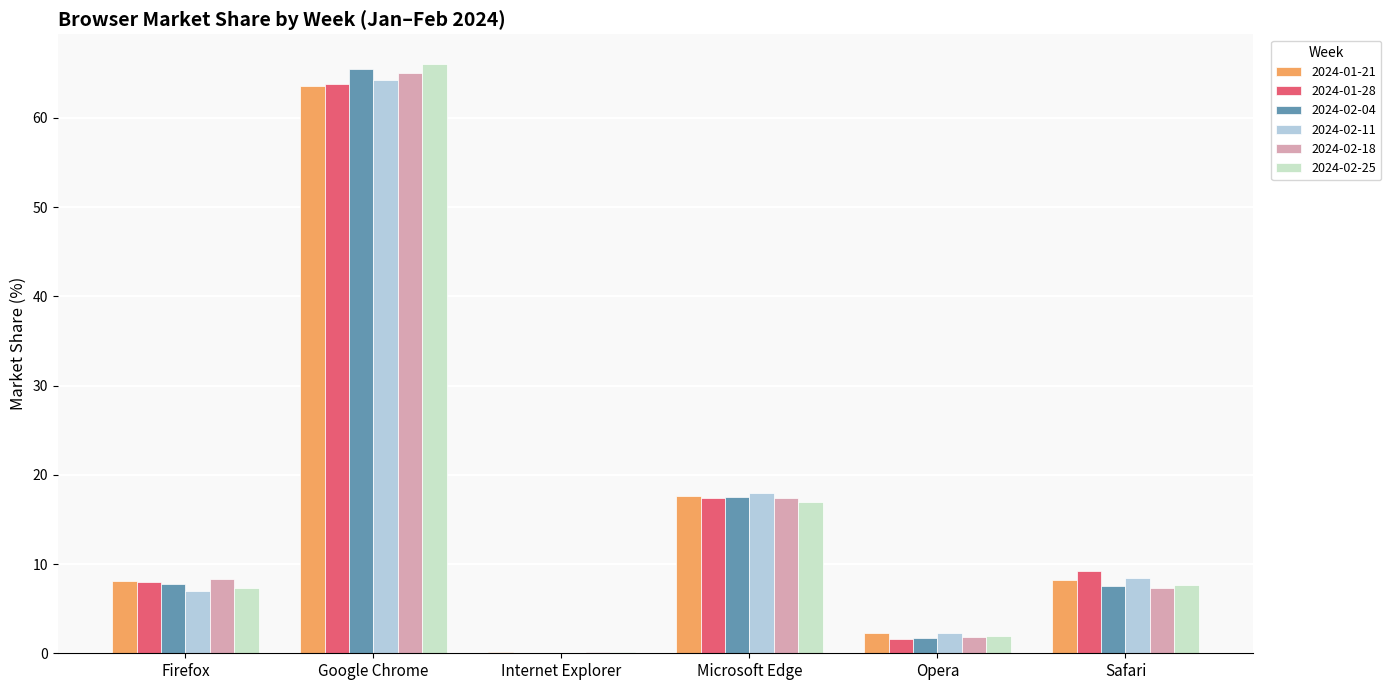

How many groups of bars are there?

6